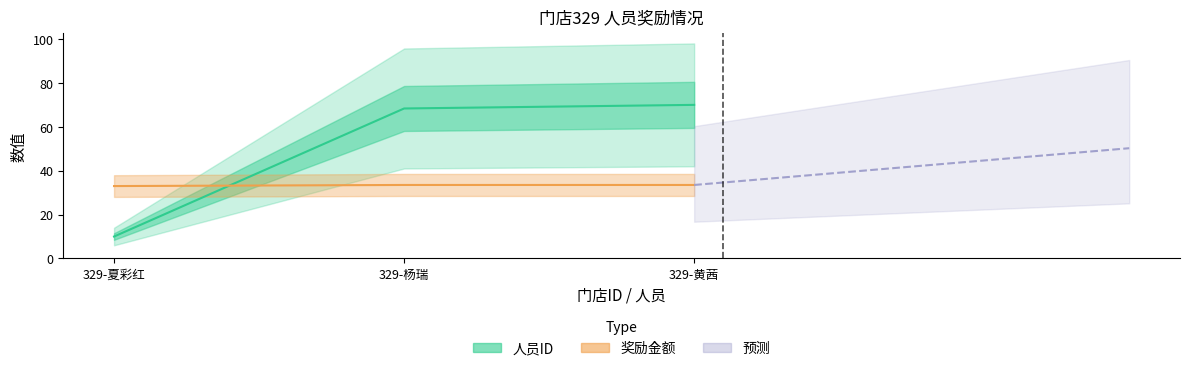

Reading right to left, transcribe all the data shown in this chart.

人员ID: 70.0	68.4	10.0
奖励金额: 33.5	33.5	33.0